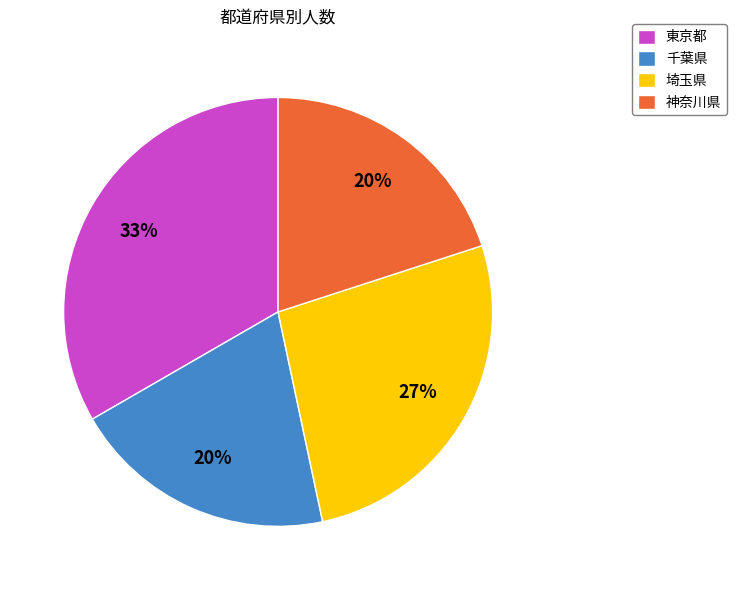

Is it true that 埼玉県 is 27% of the pie?

True